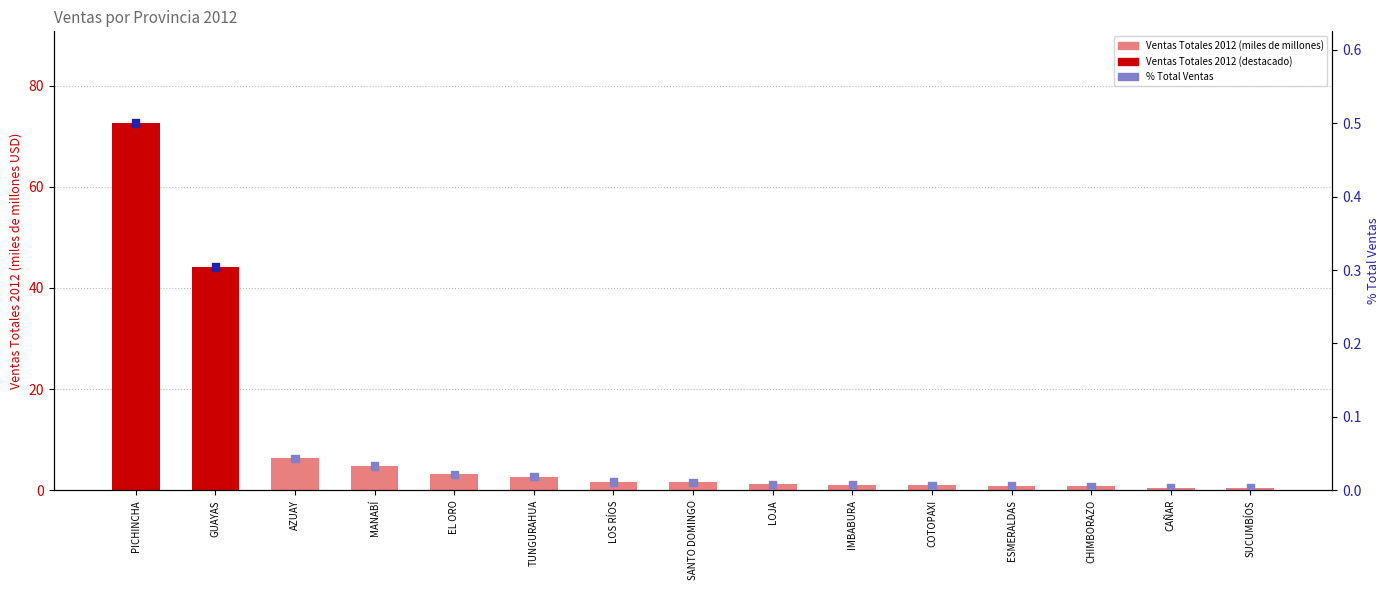

Which series reaches the maximum Y coordinate?

Ventas Totales 2012 (miles de millones)